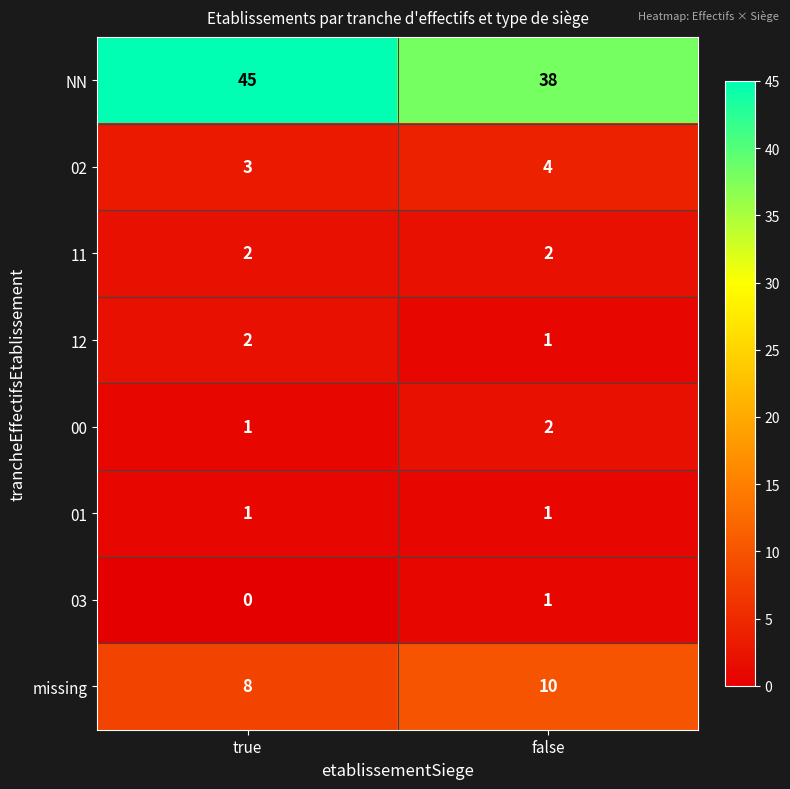

Reading left to right, transcribe all the data shown in this chart.

NN: 45	38
02: 3	4
11: 2	2
12: 2	1
00: 1	2
01: 1	1
03: 0	1
missing: 8	10